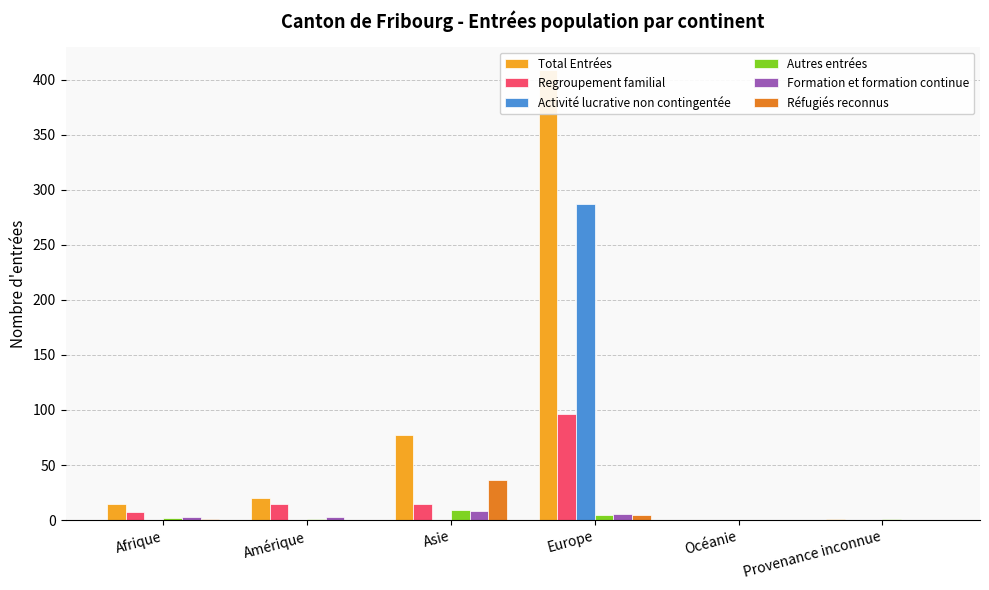

True or false: Formation et formation continue has a value of -4 at Océanie.

False